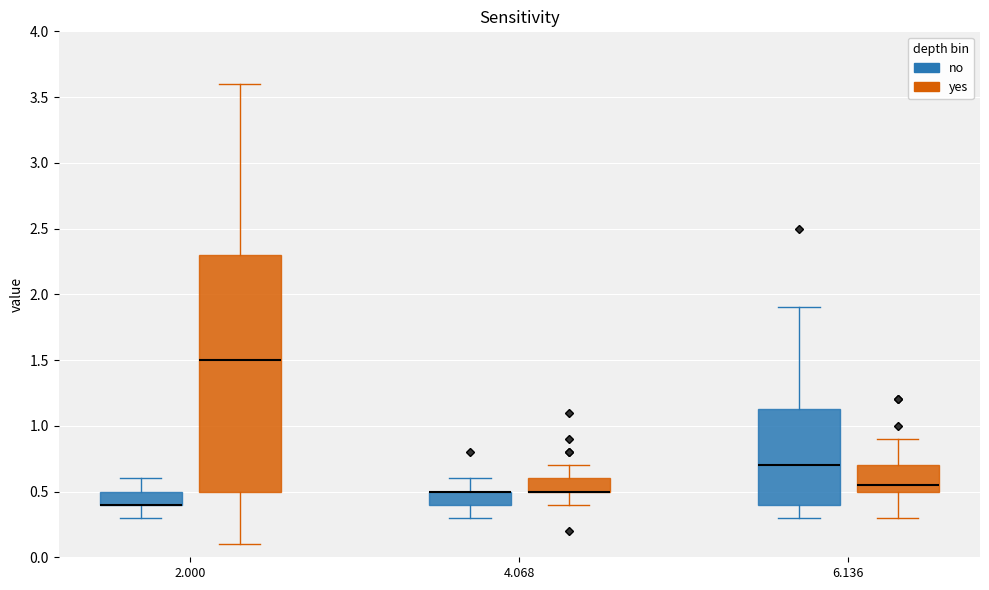

Reading left to right, transcribe this box plot: for each box, give where its median line is, the range the box spans, and where its two whiskers end, as read against the y-axis. The values are not printed on the chart, so give them approximately, as read against the axis.

2.000 (no): median 0.40 (drawn on the box's lower edge), box 0.40 to 0.50, whiskers 0.30 to 0.60
2.000 (yes): median 1.50, box 0.50 to 2.30, whiskers 0.10 to 3.60
4.068 (no): median 0.50 (drawn on the box's upper edge), box 0.40 to 0.50, whiskers 0.30 to 0.60
4.068 (yes): median 0.50 (drawn on the box's lower edge), box 0.50 to 0.60, whiskers 0.40 to 0.70
6.136 (no): median 0.70, box 0.40 to 1.15, whiskers 0.30 to 1.90
6.136 (yes): median 0.55, box 0.50 to 0.70, whiskers 0.30 to 0.90